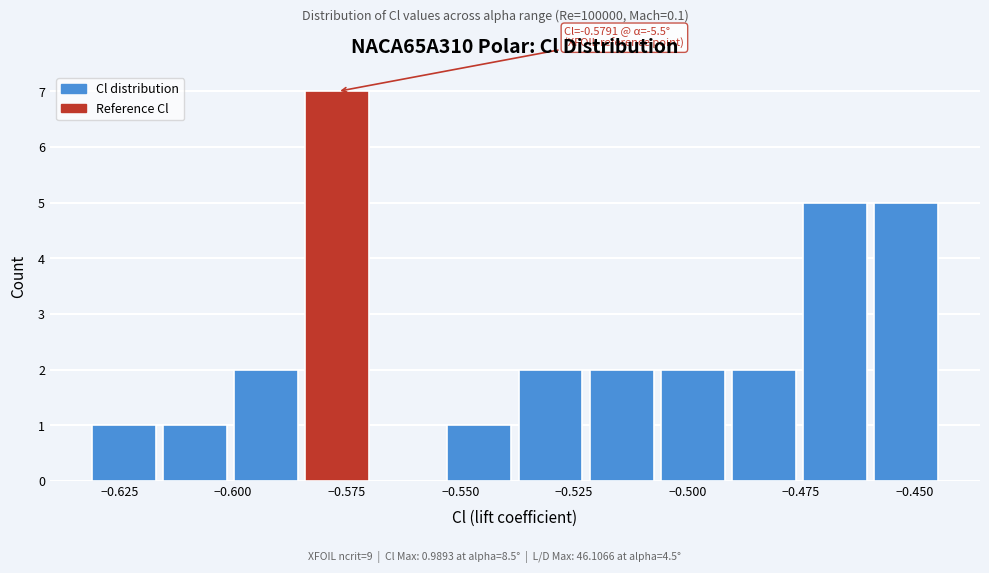

Read against the x-axis, roughly where is the centre of the tallest bar?

-0.575